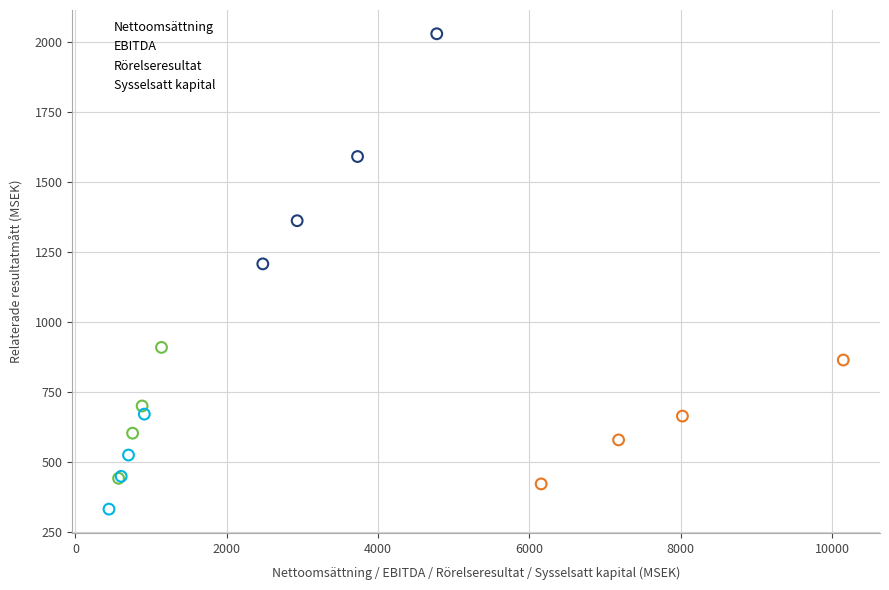

What are all the series names shown in the legend?

Nettoomsättning, EBITDA, Rörelseresultat, Sysselsatt kapital